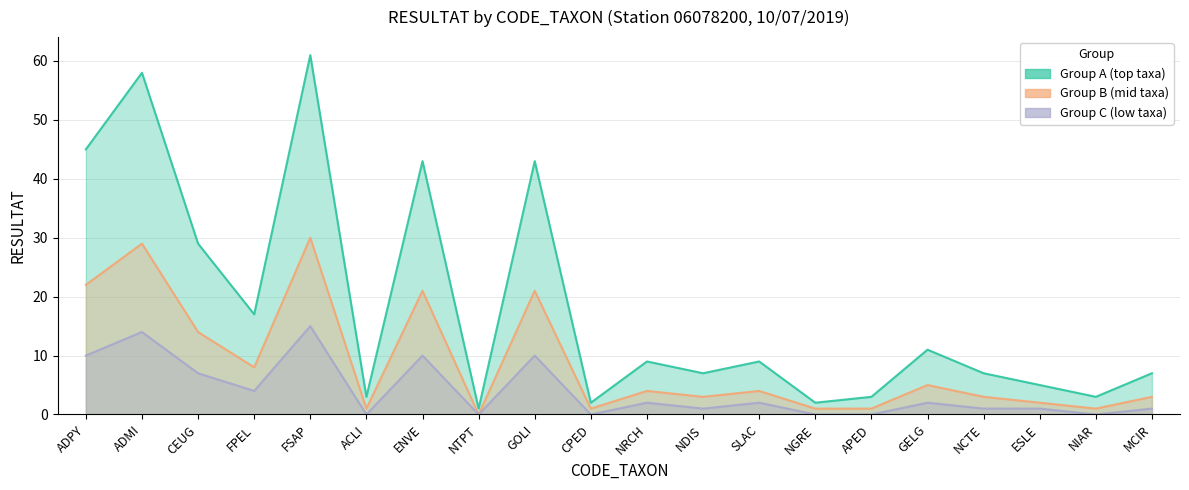

What are all the series names shown in the legend?

Group A (top taxa), Group B (mid taxa), Group C (low taxa)